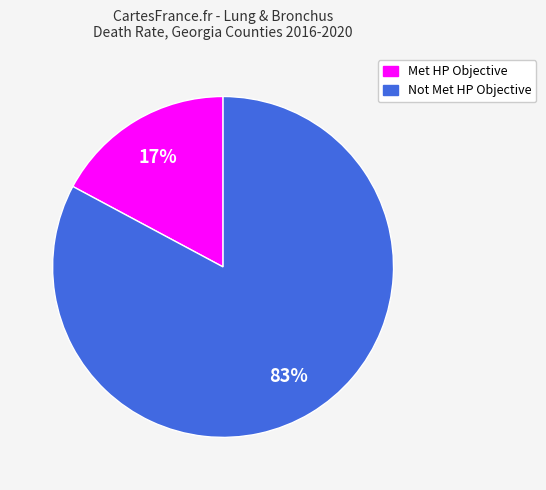

To the nearest percent, what is the average slice percentage?

50%